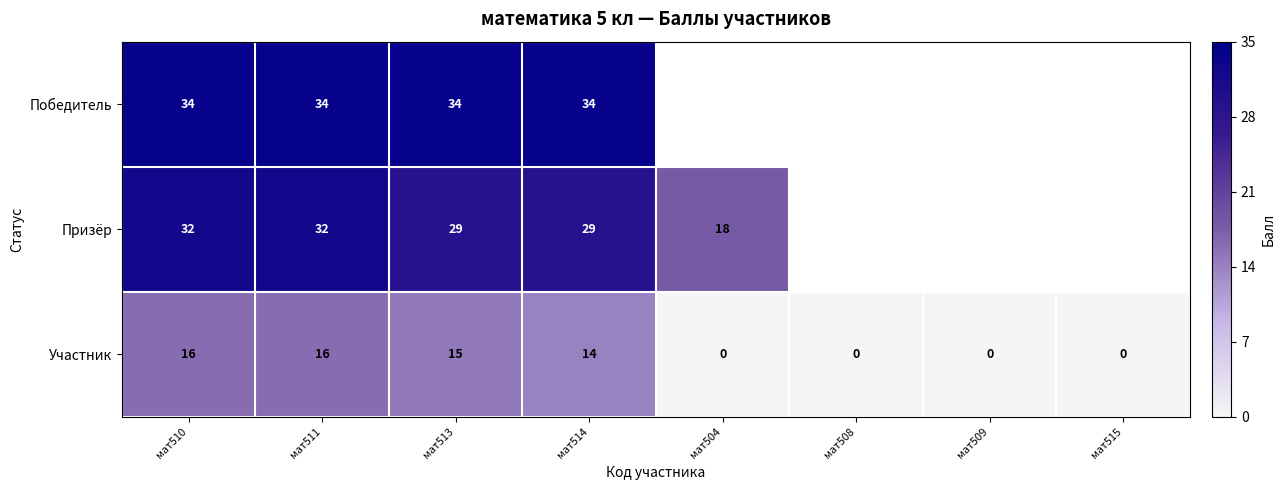

At how many categories does at least one series exceed 7?

5